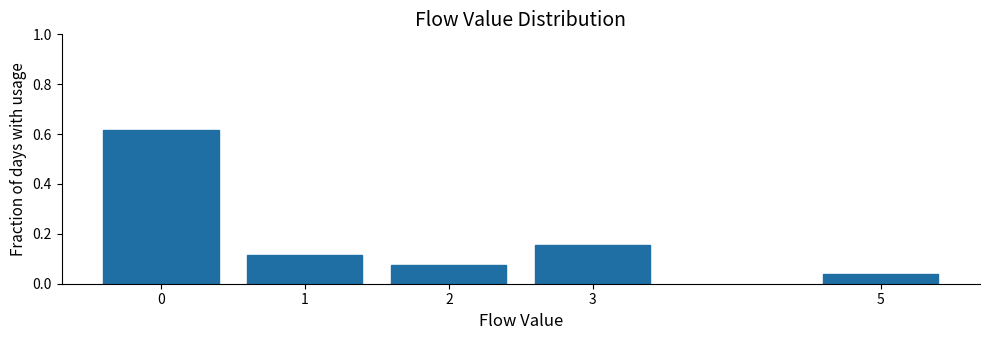

Which category has the lowest value across all series?

5